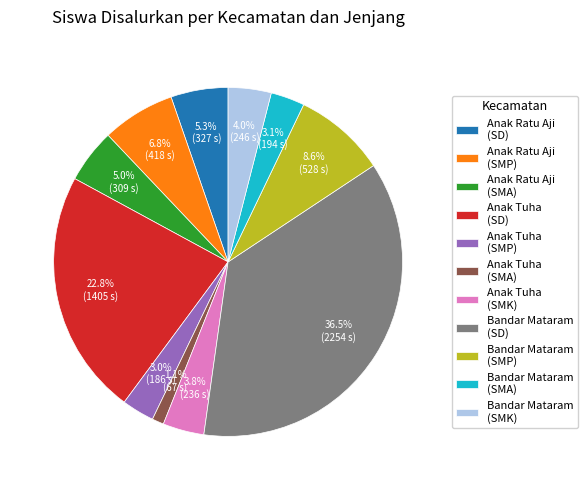

Which slice is the smallest?

Anak Tuha (SMA)